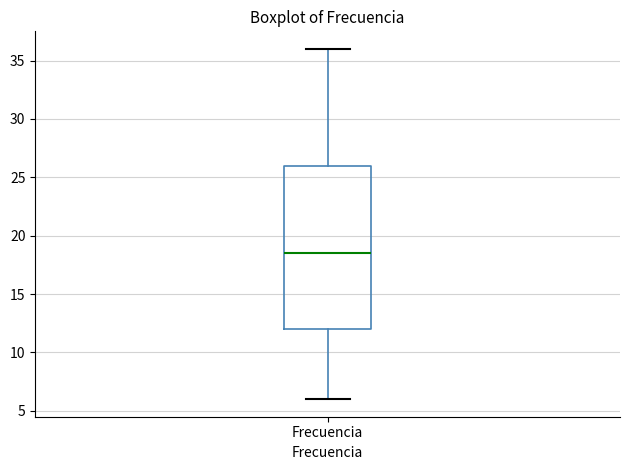

Read this box plot against the y-axis: the position of the median line, the range covered by the box, and the ends of both whiskers. The values are not printed on the chart, so give them approximately, as read against the axis.

median 18.5, box 12.0 to 26.0, whiskers 6.0 to 36.0